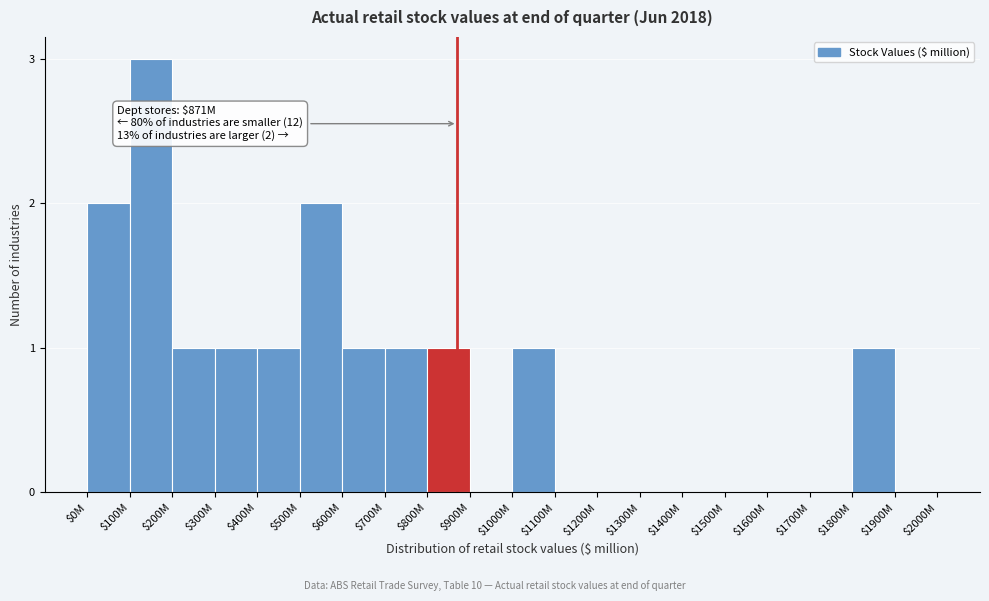

The chart shows a value of -2 at $1400M. True or false?

False